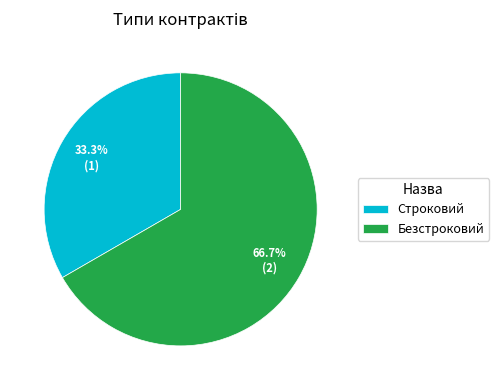

To the nearest percent, what is the average slice percentage?

50%